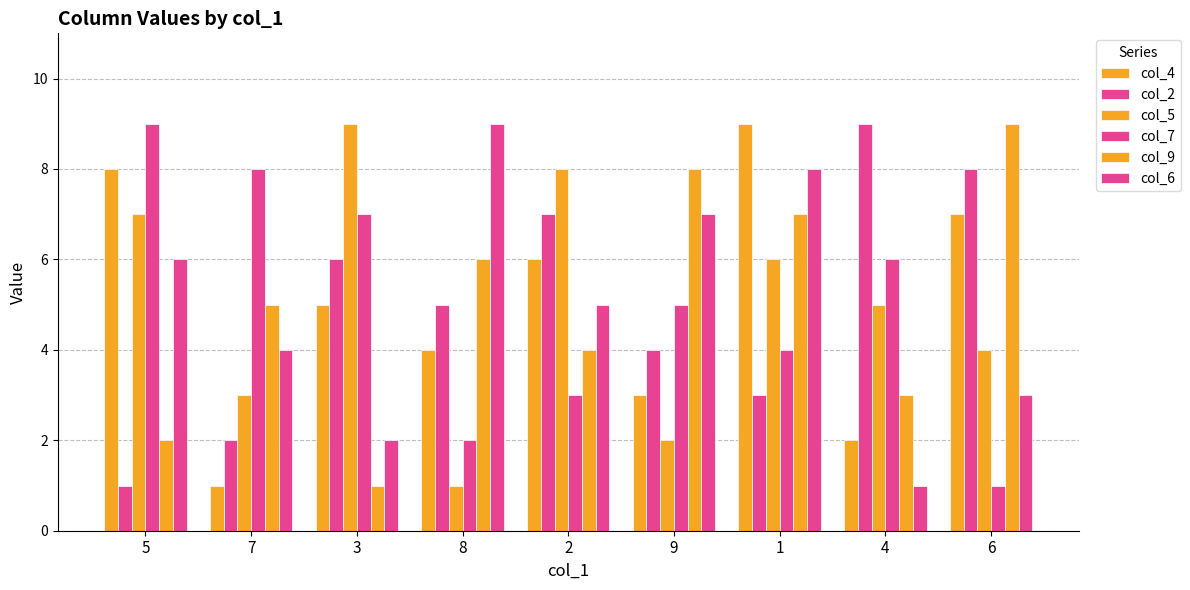

How many categories are shown in the chart?

9